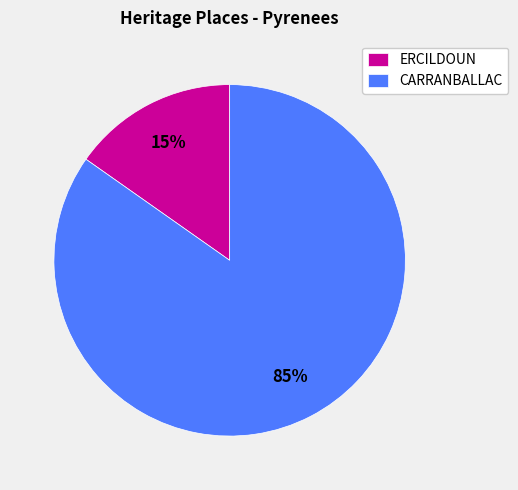

The ERCILDOUN slice represents 15% of the pie. True or false?

True